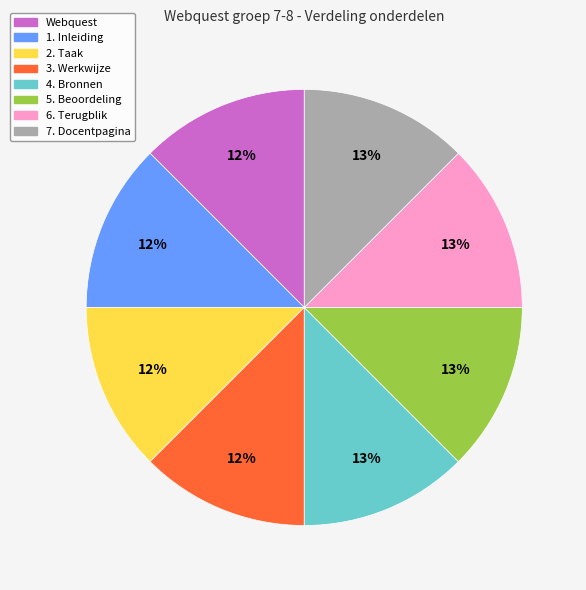

Count the number of slices in the pie.

8